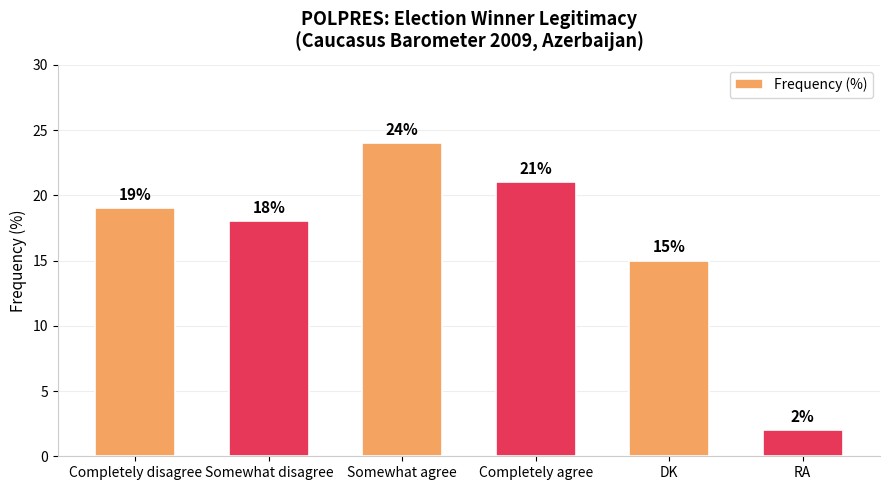

The value at Somewhat agree is 13. True or false?

False